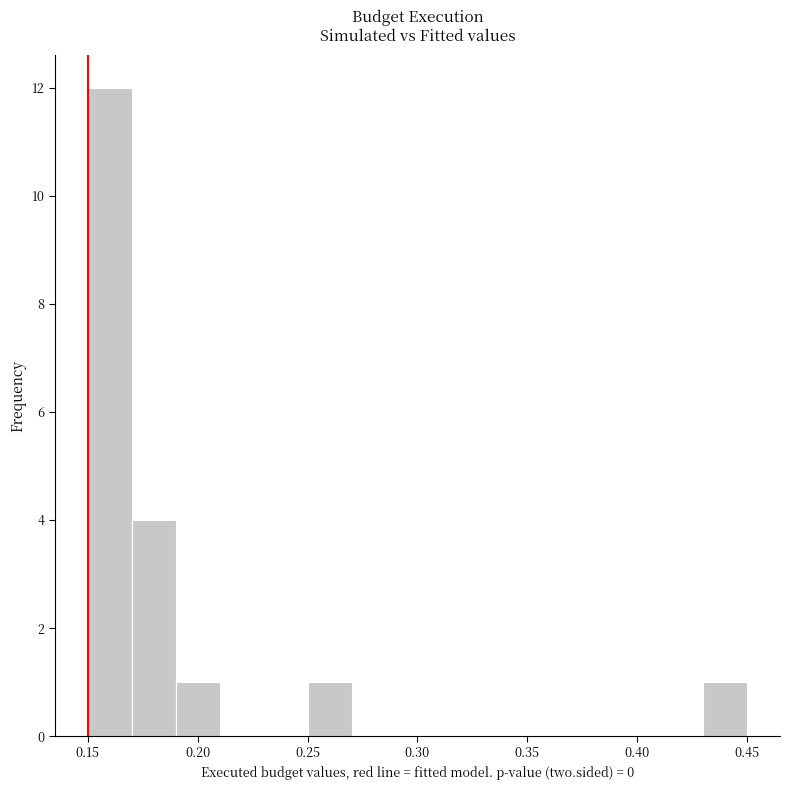

Reading left to right, list every bar in this chart as the range it spans on the x-axis followed by its height. The values are not printed on the chart, so give them approximately, as read against the axis.

0.15 to 0.17: 12
0.17 to 0.19: 4
0.19 to 0.21: 1
0.21 to 0.23: 0
0.23 to 0.25: 0
0.25 to 0.27: 1
0.27 to 0.29: 0
0.29 to 0.31: 0
0.31 to 0.33: 0
0.33 to 0.35: 0
0.35 to 0.37: 0
0.37 to 0.39: 0
0.39 to 0.41: 0
0.41 to 0.43: 0
0.43 to 0.45: 1